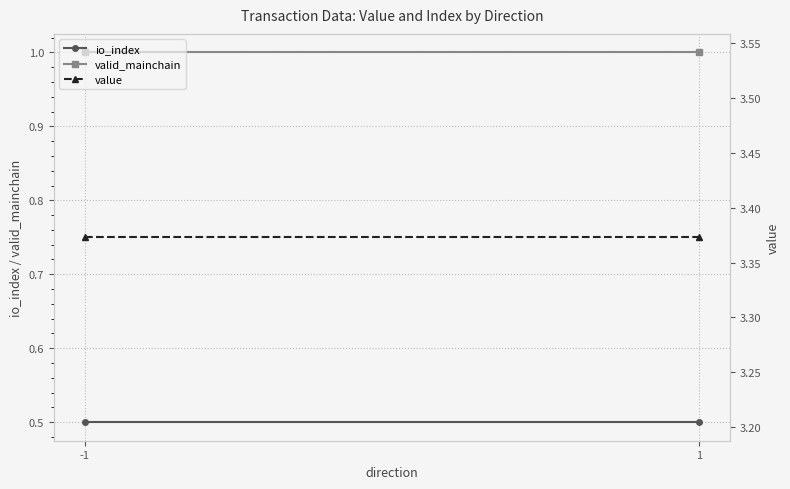

What is the greatest value displayed?

3.4